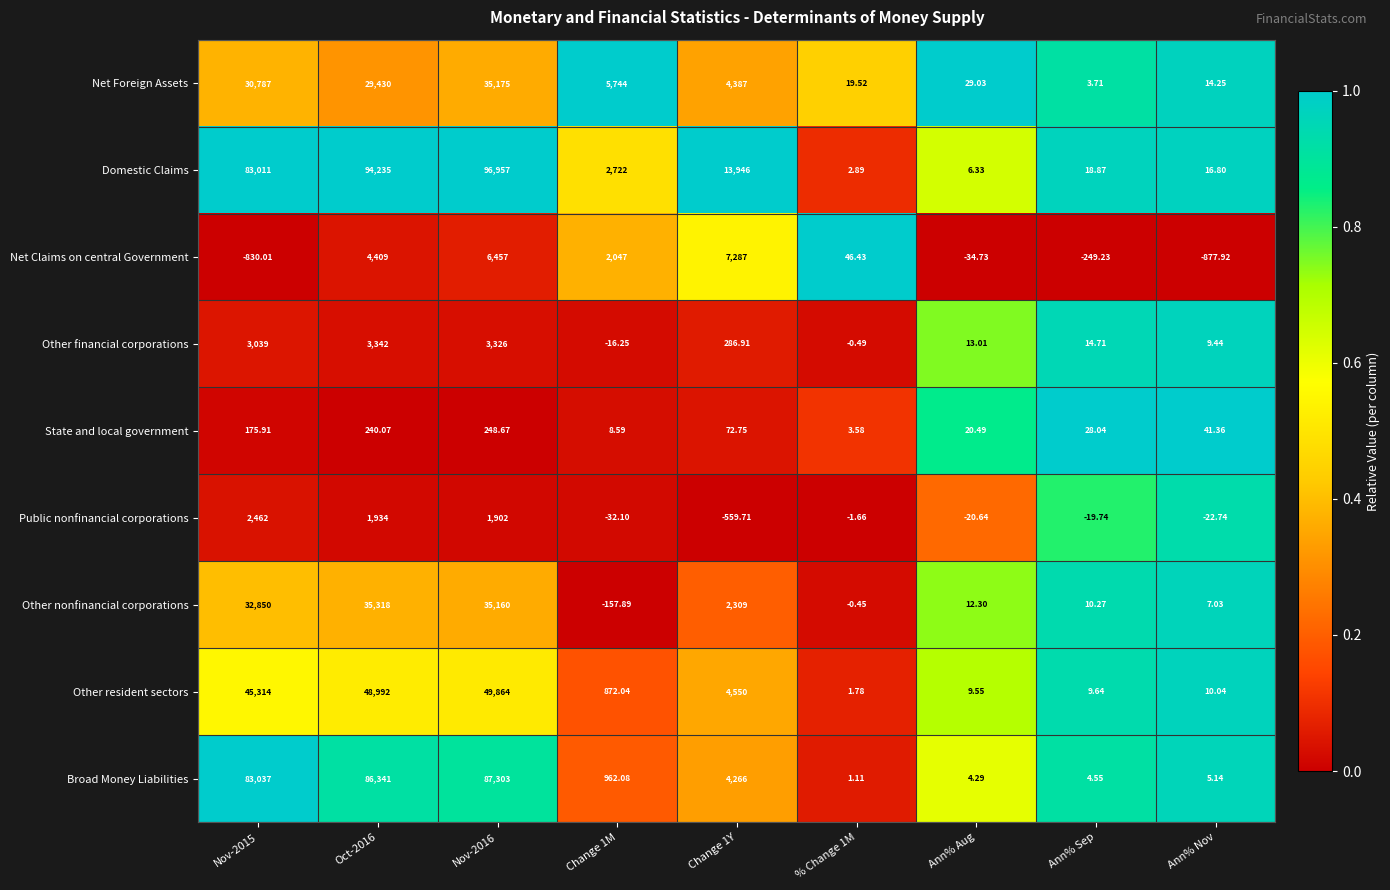

At how many categories does at least one series exceed 0?

9